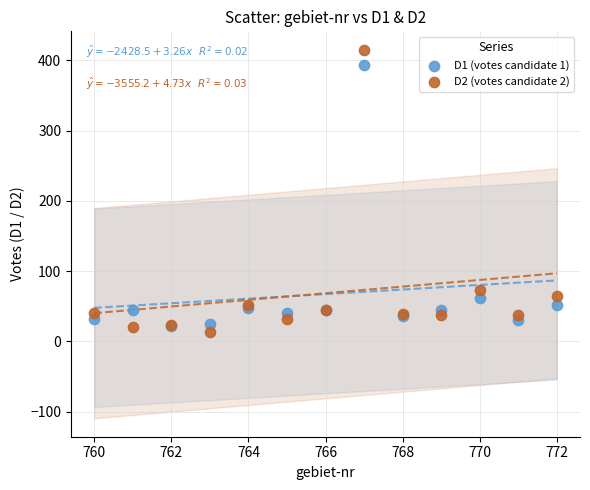

Across all series, what Y value is closest to 214?

73